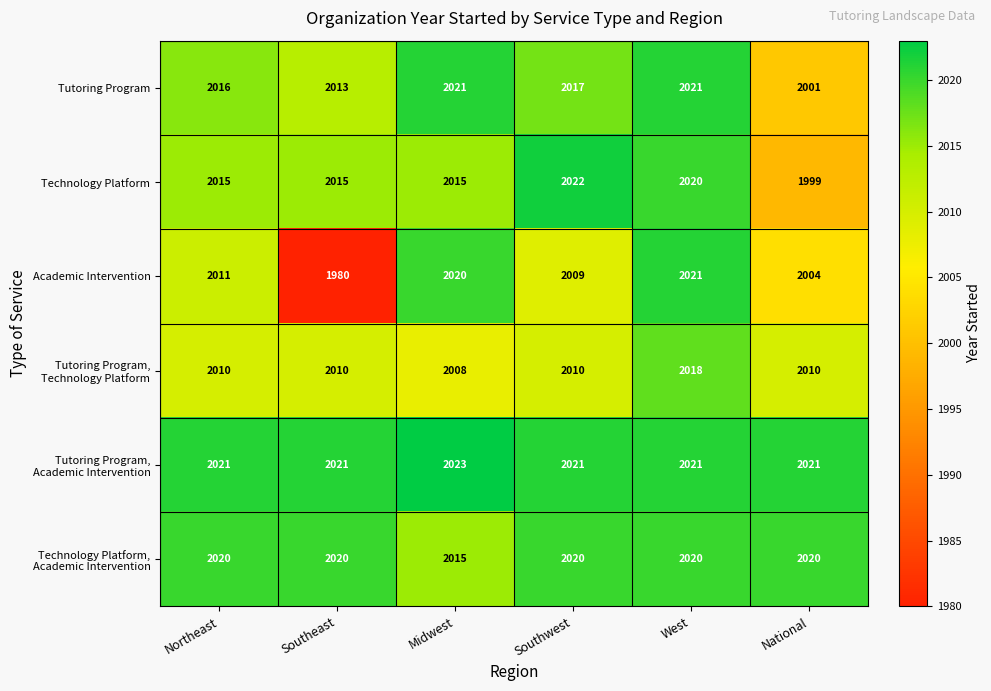

What is the sum of the Tutoring Program values at West and Southeast?

4034